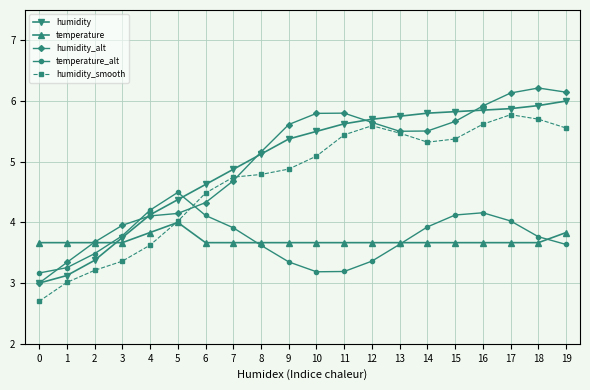

Which series has the largest range (max minus min)?

humidity_alt